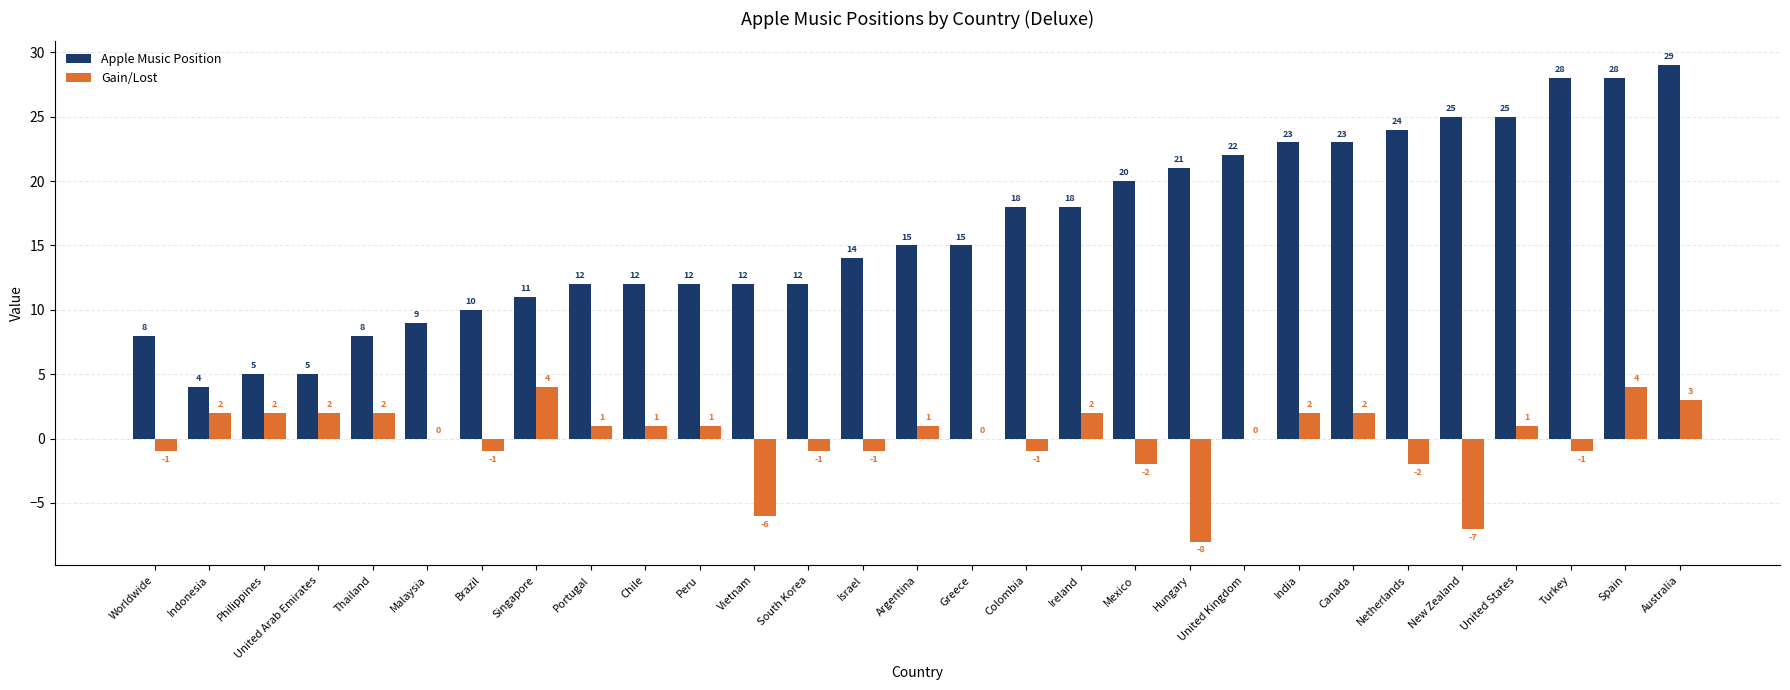

The value of Apple Music Position at Brazil is 10. True or false?

True